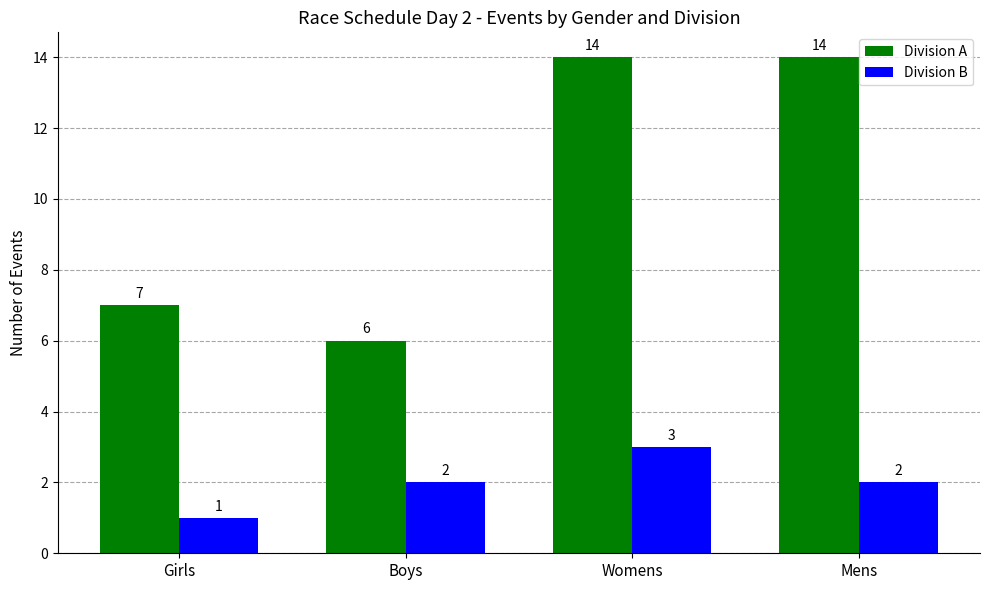

Does the chart contain any negative values?

No